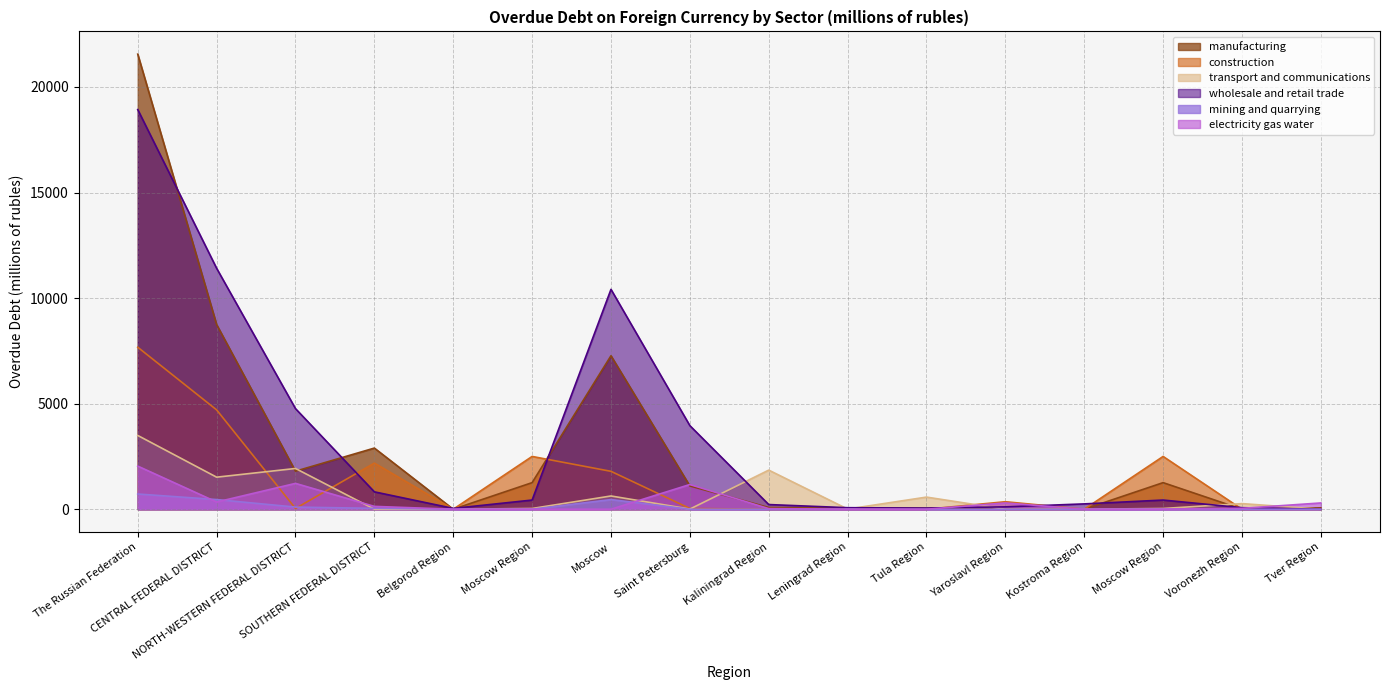

Between Voronezh Region and Saint Petersburg, which is larger?

Saint Petersburg